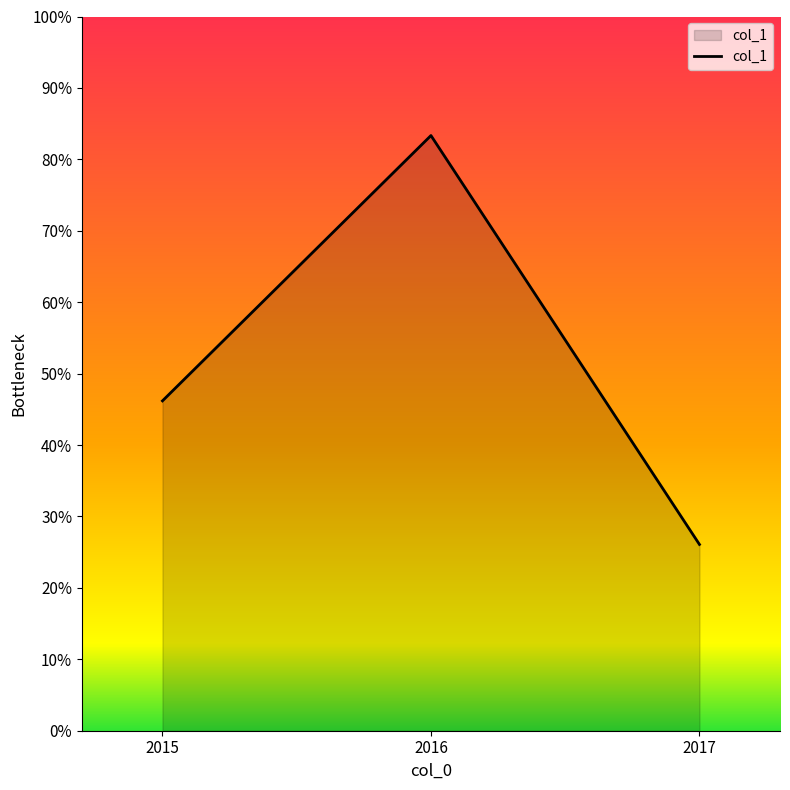

Does the chart have visible grid lines?

No